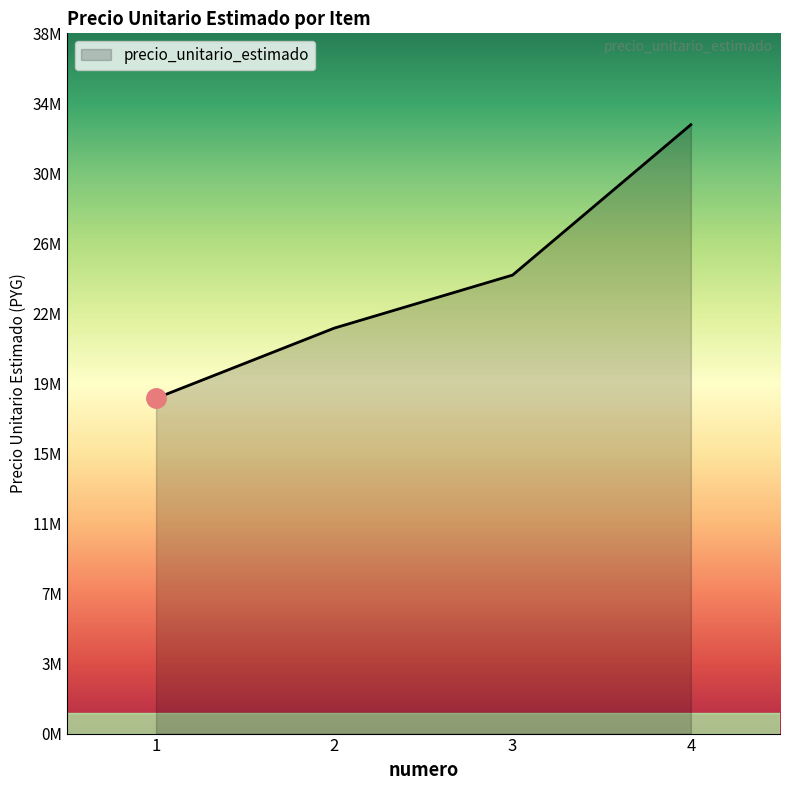

Does the chart display data point markers on the line(s)?

No